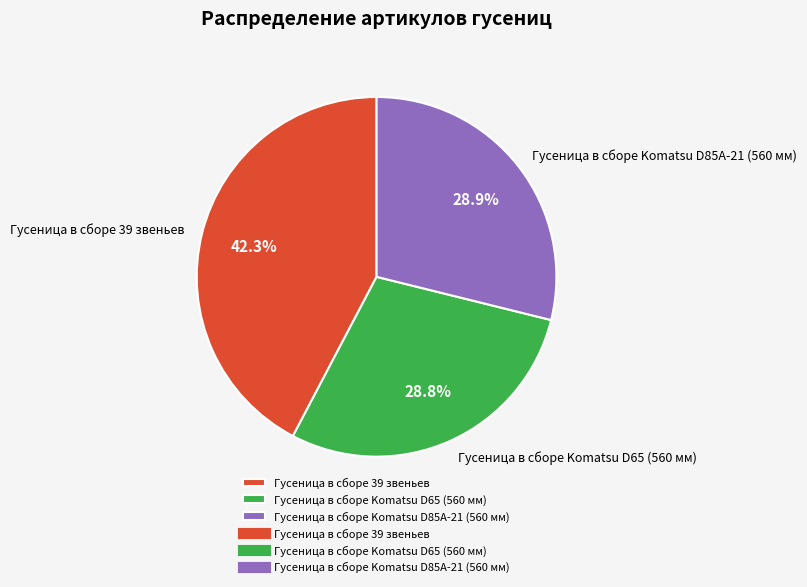

To the nearest percent, what is the combined percentage of Гусеница в сборе 39 звеньев and Гусеница в сборе Komatsu D65 (560 мм)?

71%